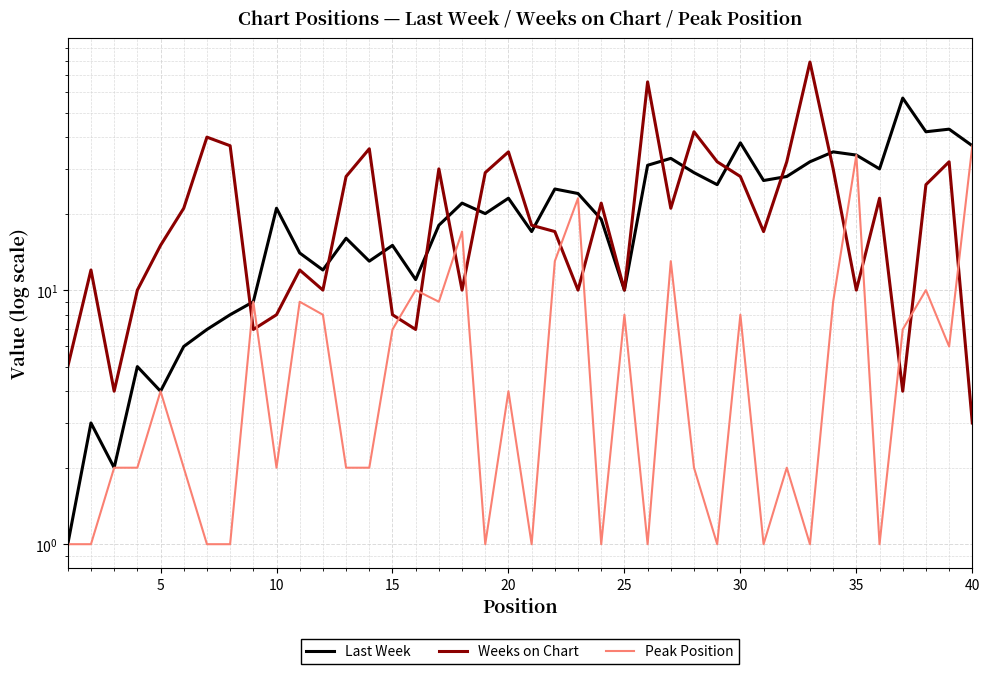

What is the difference between the Last Week values at 19 and 30?

16